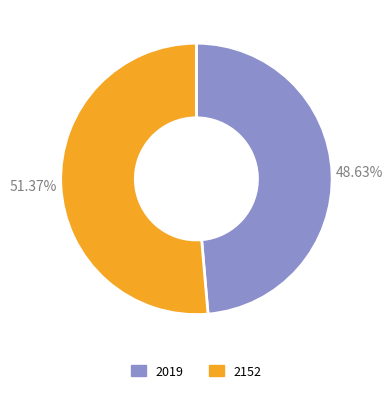

Which category accounts for the majority?

2152